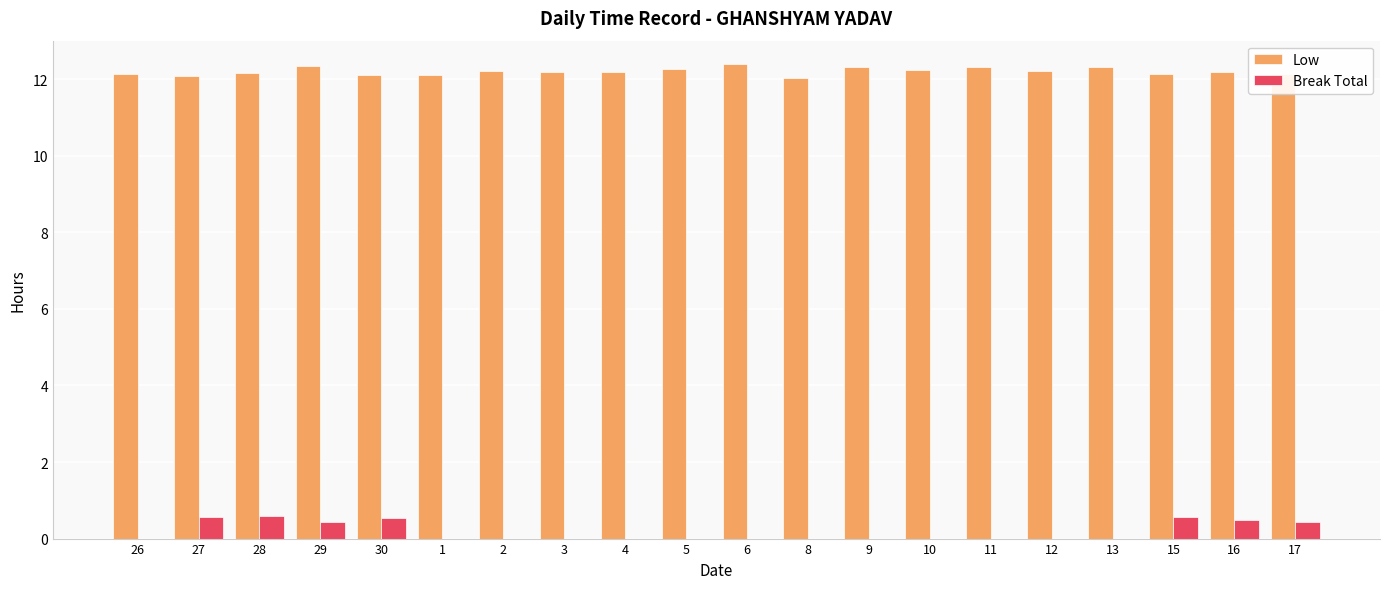

Read the Low value at 30.

12.1